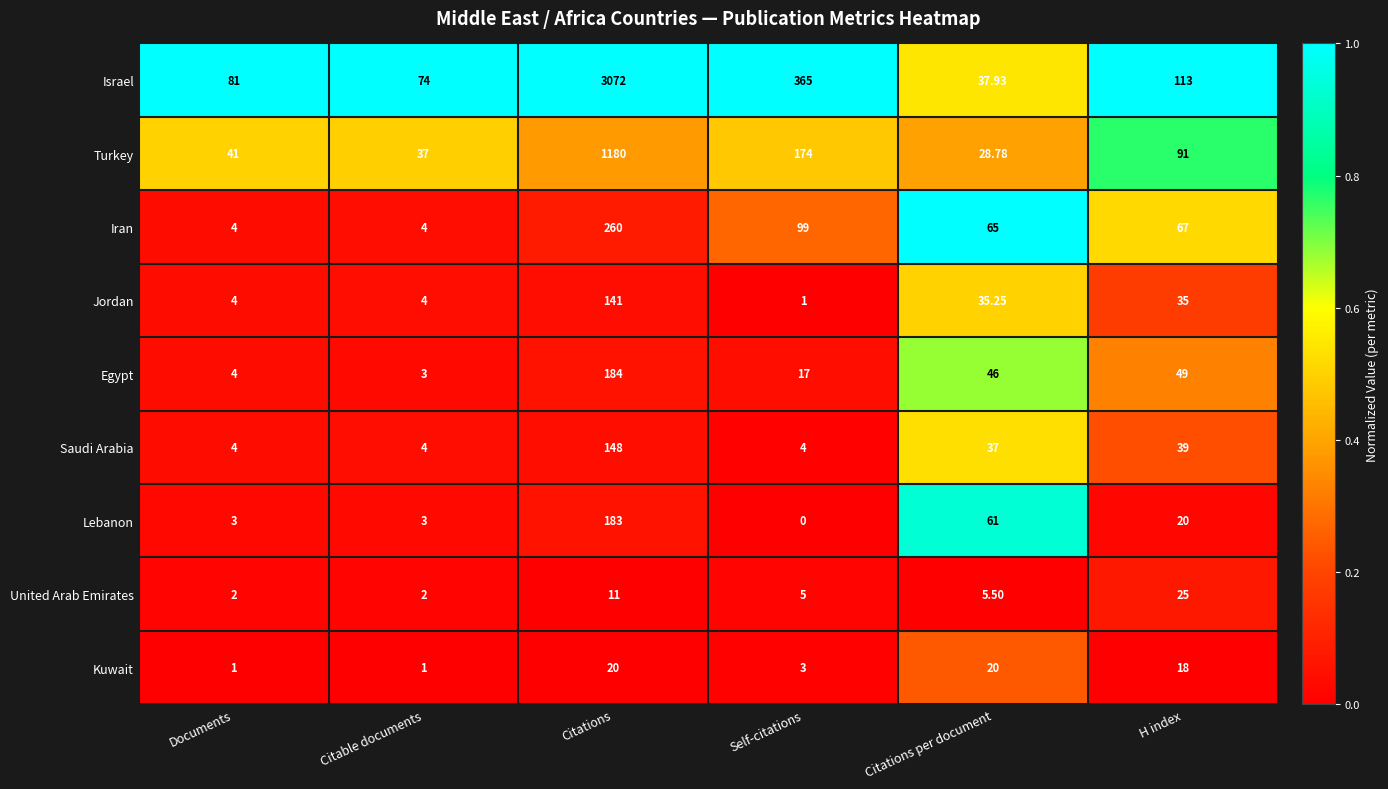

Which series changed the most between Self-citations and H index?

Israel